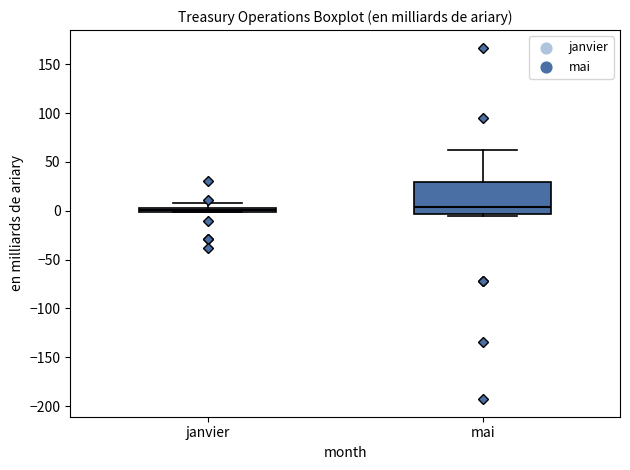

Comparing the boxes themselves (not the whiskers), which one is the tallest?

mai